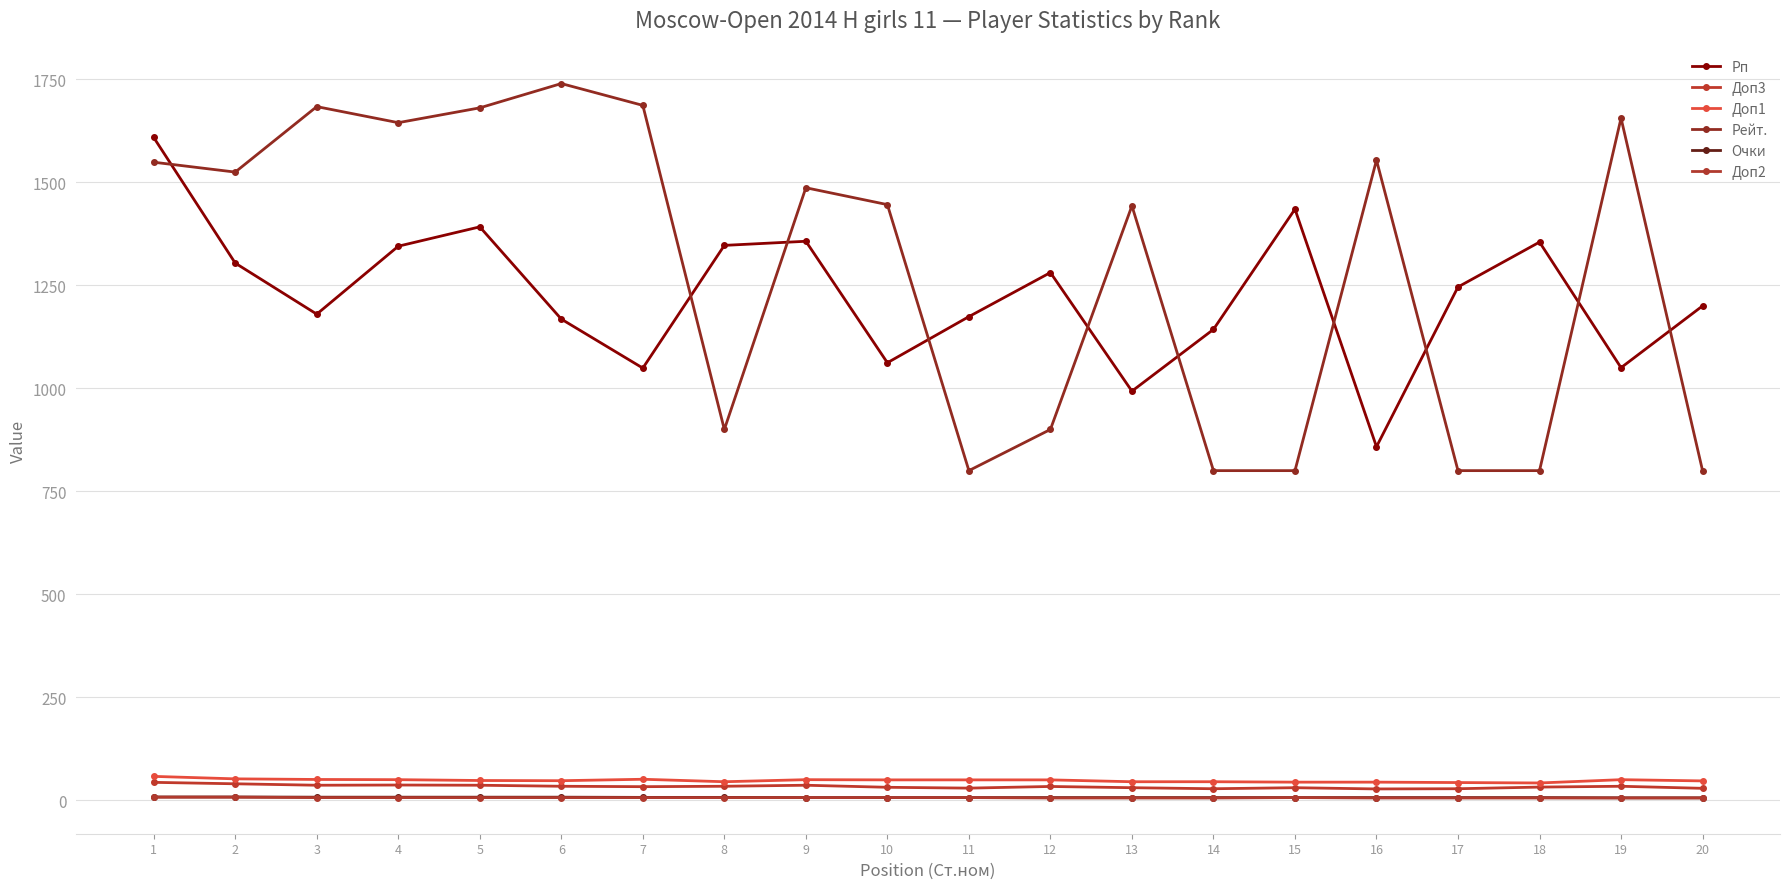

Which category has the highest value across all series?

6